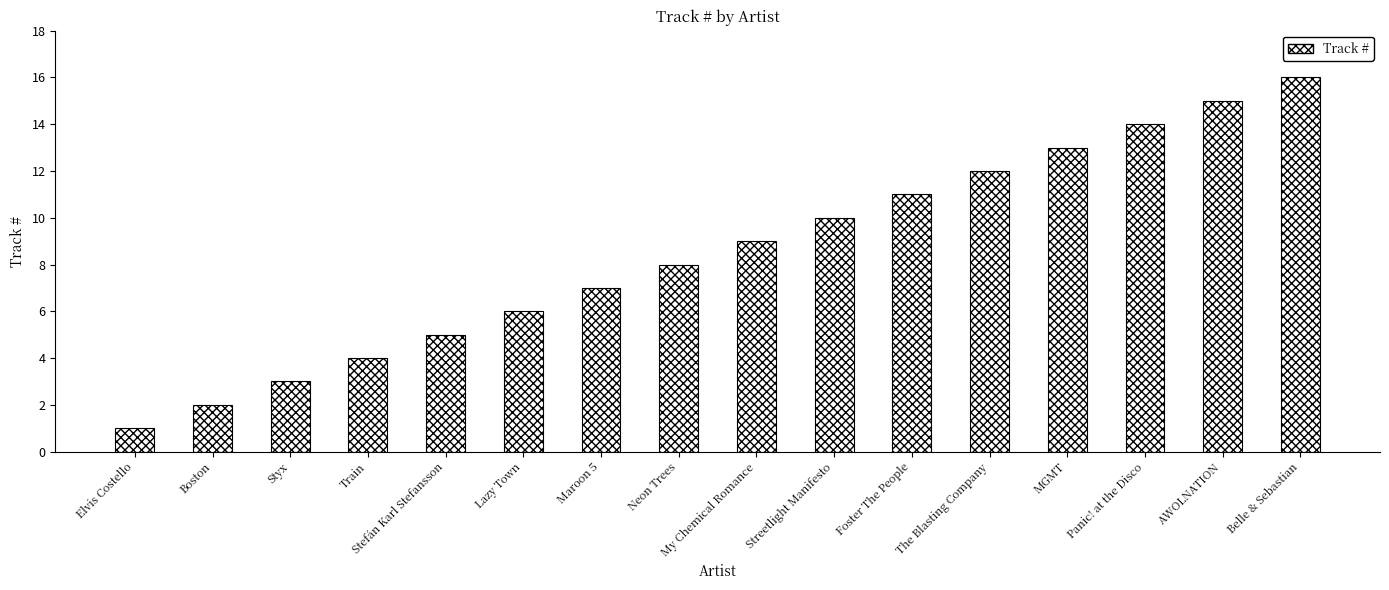

Reading left to right, what are all the values shown in this chart?

1	2	3	4	5	6	7	8	9	10	11	12	13	14	15	16